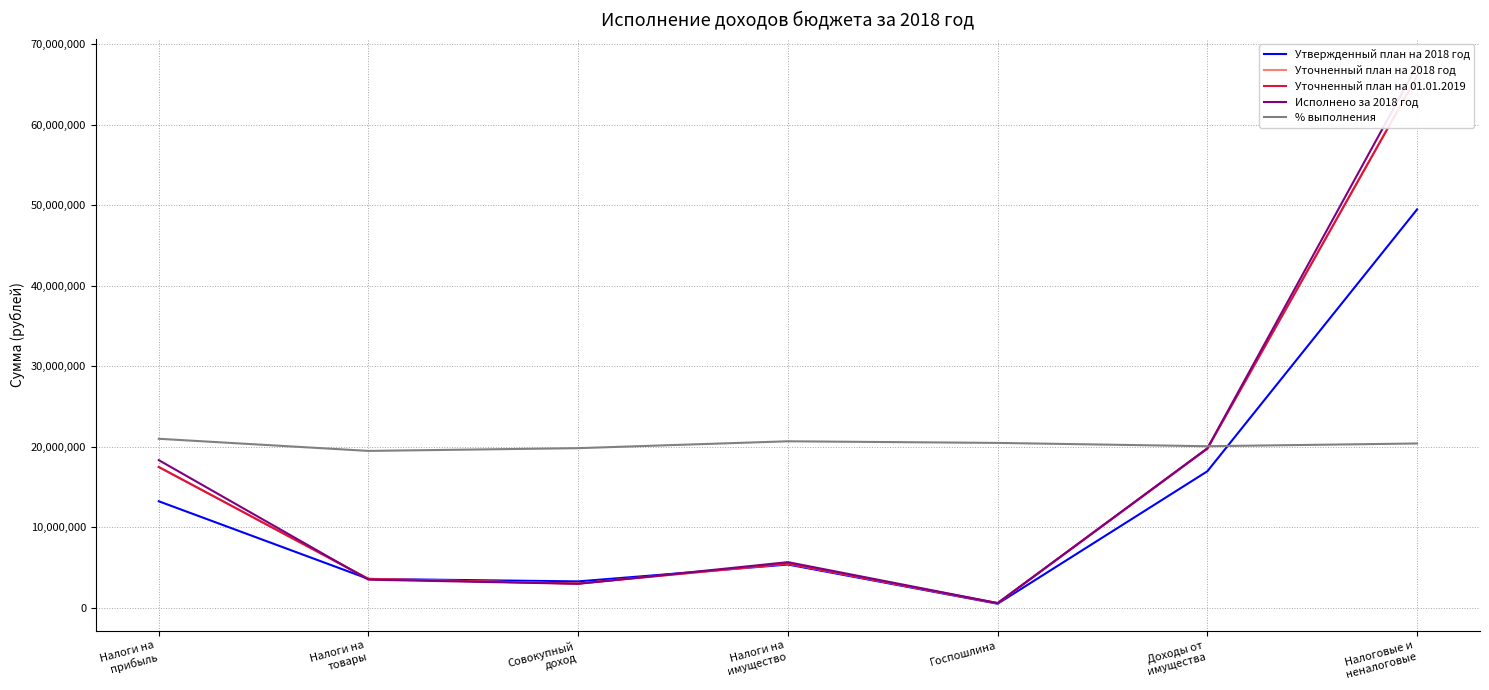

True or false: Утвержденный план на 2018 год has a value of 279189.3 at Госпошлина.

False